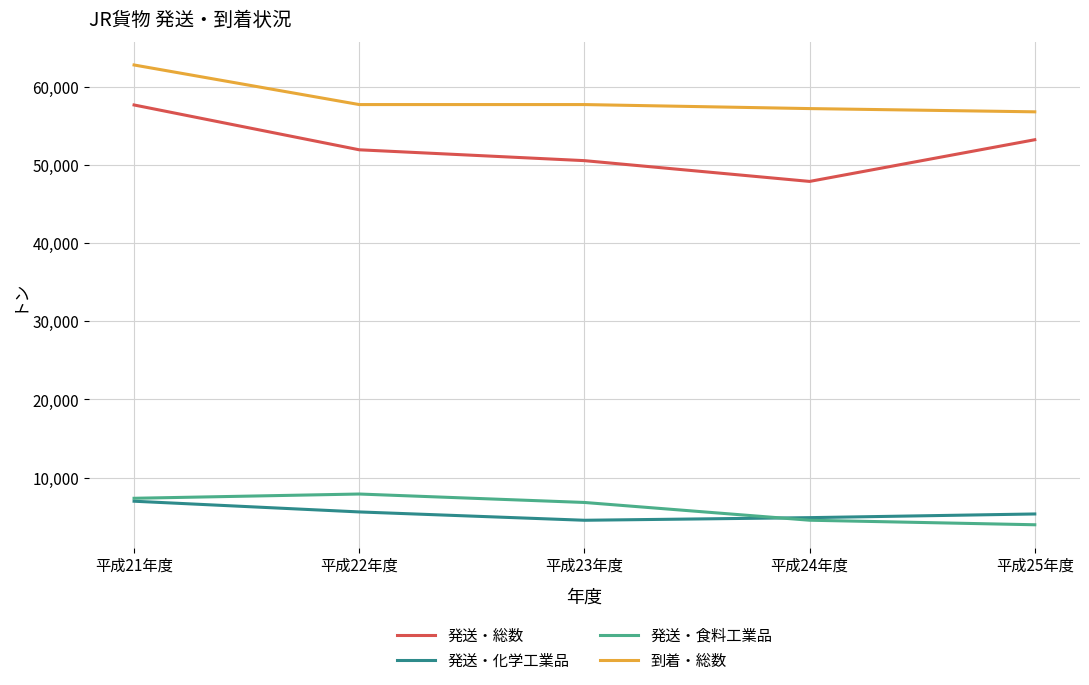

What is the total value across all series at 平成21年度?

134776